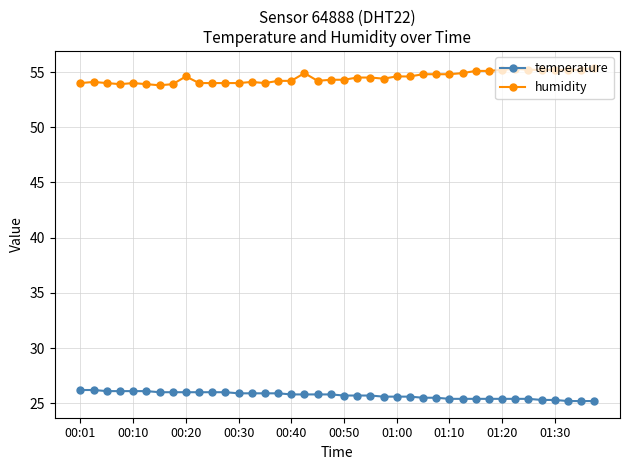

Rank the series by their maximum value, from lowest to highest.

temperature, humidity